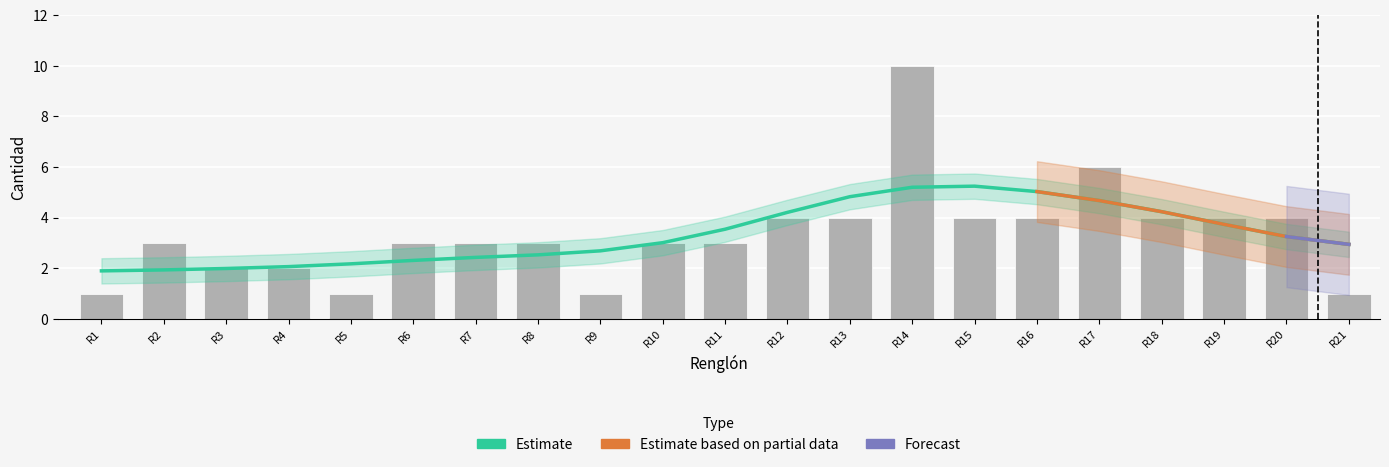

How many data points are above 3?

9